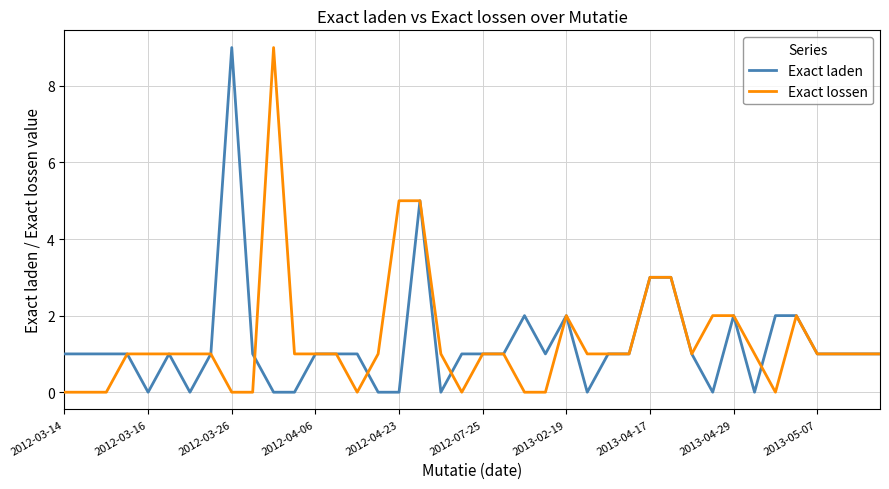

What is the maximum value shown in the chart?

9